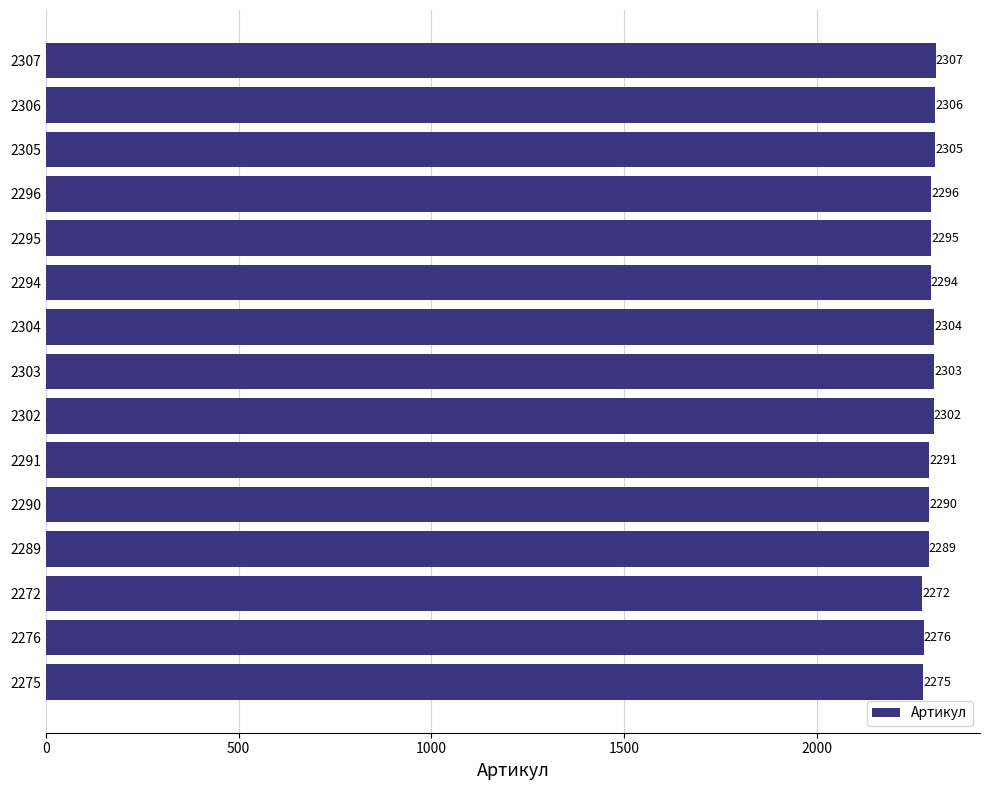

What is the average value?

2294